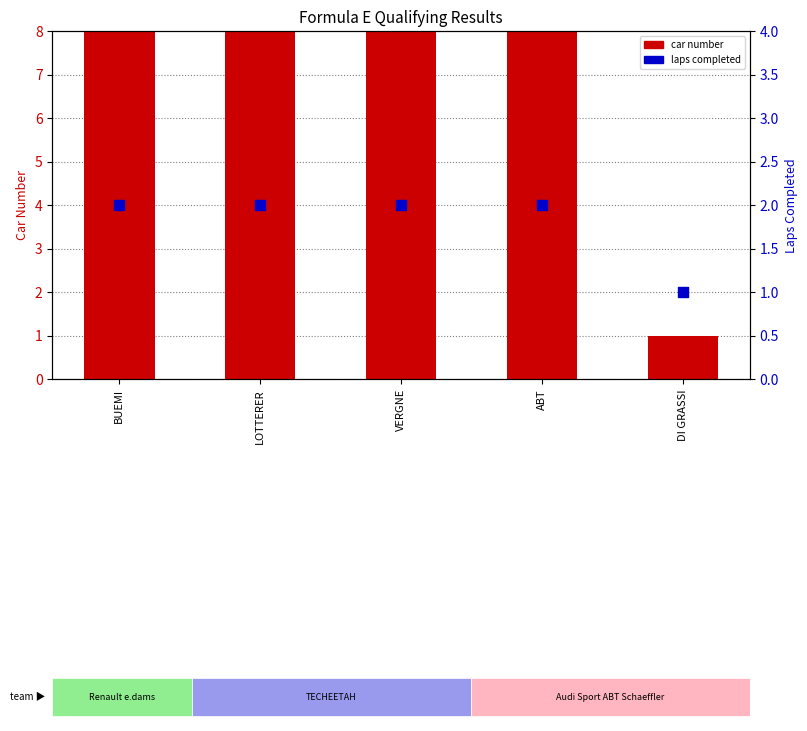

Which series has the largest total across all categories?

car number